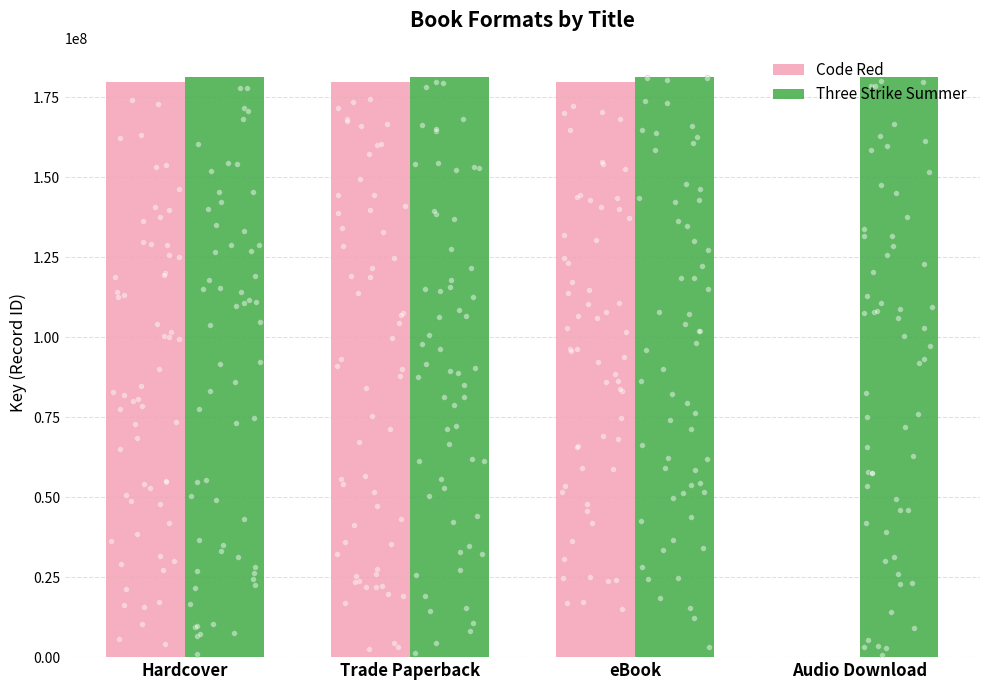

Which series contains the highest Y value?

Three Strike Summer